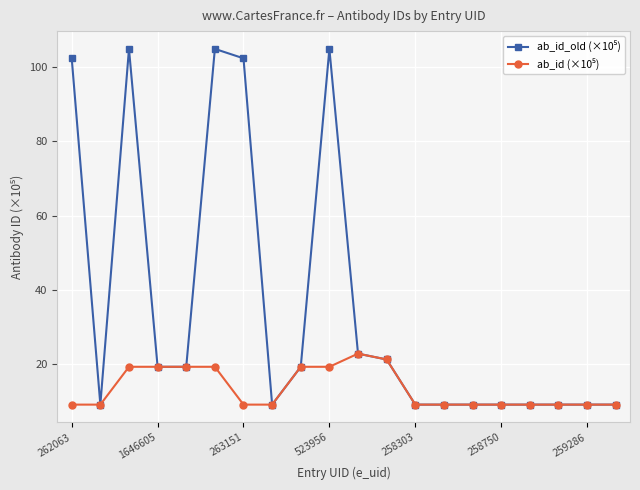

What is the minimum value shown in the chart?

9.1